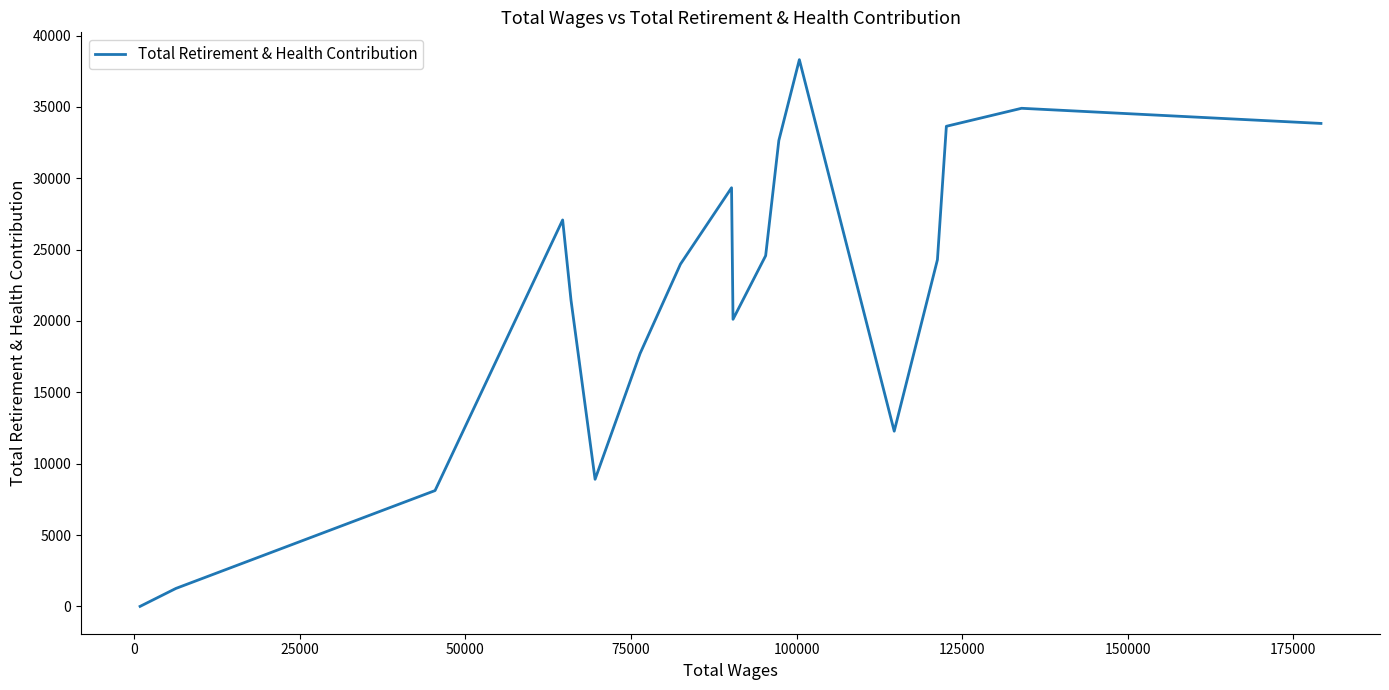

What is the sum of all values?

392438